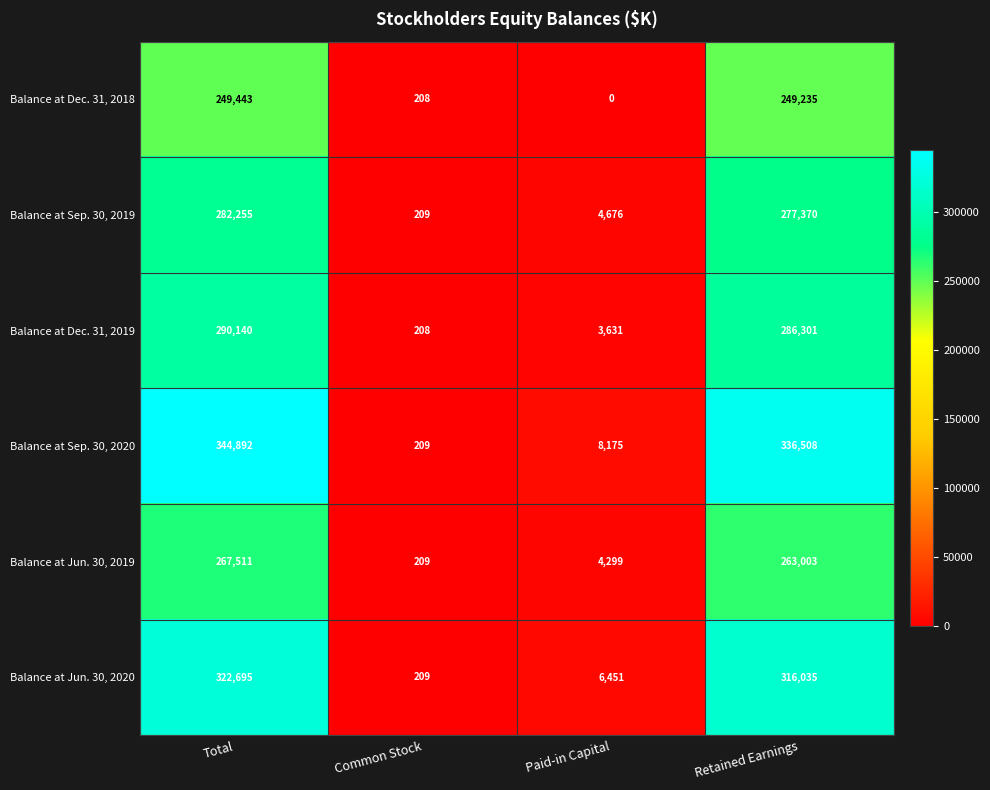

True or false: Balance at Dec. 31, 2018 has a value of 86513 at Paid-in Capital.

False